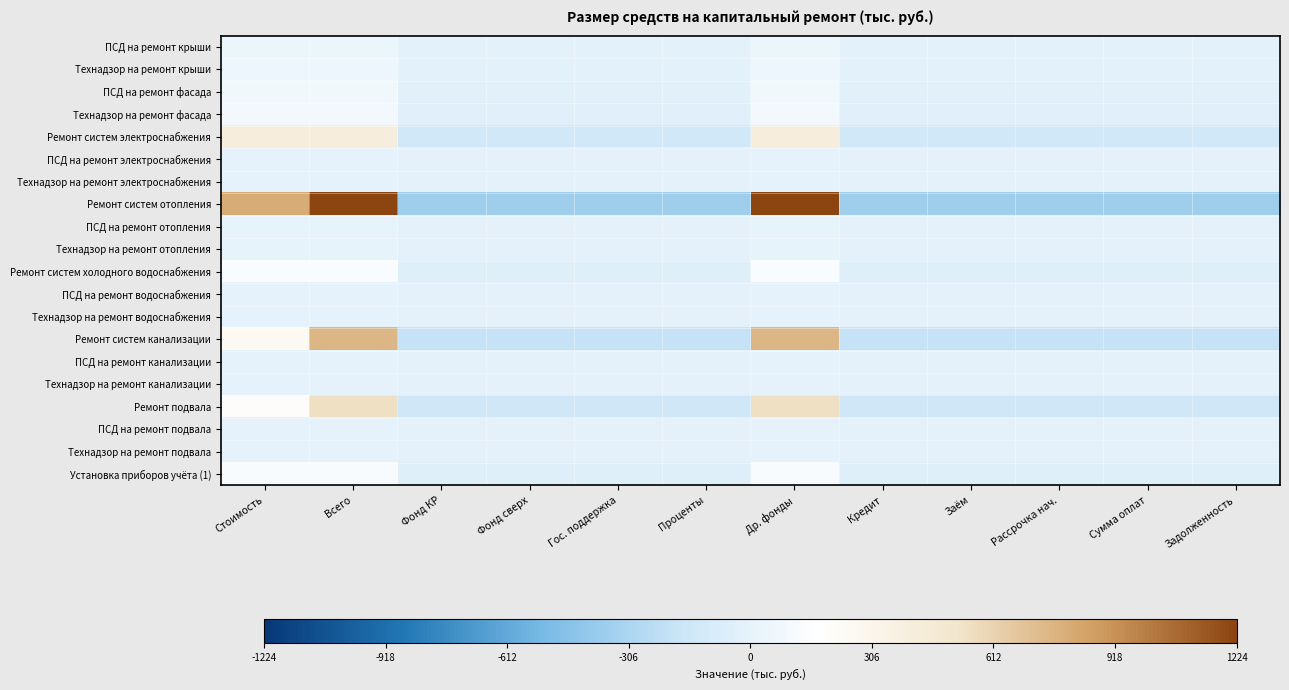

Reading left to right, transcribe all the data shown in this chart.

ПСД на ремонт крыши: Стоимость=46.7	Всего=46.7	Фонд КР=-15.6	Фонд сверх=-15.6	Гос. поддержка=-15.6	Проценты=-15.6	Др. фонды=46.7	Кредит=-15.6	Заём=-15.6	Рассрочка нач.=-15.6	Сумма оплат=-15.6	Задолженность=-15.6
Технадзор на ремонт крыши: Стоимость=56.2	Всего=56.2	Фонд КР=-18.7	Фонд сверх=-18.7	Гос. поддержка=-18.7	Проценты=-18.7	Др. фонды=56.2	Кредит=-18.7	Заём=-18.7	Рассрочка нач.=-18.7	Сумма оплат=-18.7	Задолженность=-18.7
ПСД на ремонт фасада: Стоимость=77.0	Всего=77.0	Фонд КР=-25.7	Фонд сверх=-25.7	Гос. поддержка=-25.7	Проценты=-25.7	Др. фонды=77.0	Кредит=-25.7	Заём=-25.7	Рассрочка нач.=-25.7	Сумма оплат=-25.7	Задолженность=-25.7
Технадзор на ремонт фасада: Стоимость=87.2	Всего=87.2	Фонд КР=-29.1	Фонд сверх=-29.1	Гос. поддержка=-29.1	Проценты=-29.1	Др. фонды=87.2	Кредит=-29.1	Заём=-29.1	Рассрочка нач.=-29.1	Сумма оплат=-29.1	Задолженность=-29.1
Ремонт систем электроснабжения: Стоимость=407.5	Всего=407.5	Фонд КР=-135.8	Фонд сверх=-135.8	Гос. поддержка=-135.8	Проценты=-135.8	Др. фонды=407.5	Кредит=-135.8	Заём=-135.8	Рассрочка нач.=-135.8	Сумма оплат=-135.8	Задолженность=-135.8
ПСД на ремонт электроснабжения: Стоимость=4.5	Всего=4.5	Фонд КР=-1.5	Фонд сверх=-1.5	Гос. поддержка=-1.5	Проценты=-1.5	Др. фонды=4.5	Кредит=-1.5	Заём=-1.5	Рассрочка нач.=-1.5	Сумма оплат=-1.5	Задолженность=-1.5
Технадзор на ремонт электроснабжения: Стоимость=5.9	Всего=5.9	Фонд КР=-2.0	Фонд сверх=-2.0	Гос. поддержка=-2.0	Проценты=-2.0	Др. фонды=5.9	Кредит=-2.0	Заём=-2.0	Рассрочка нач.=-2.0	Сумма оплат=-2.0	Задолженность=-2.0
Ремонт систем отопления: Стоимость=798.5	Всего=1224.3	Фонд КР=-360.8	Фонд сверх=-360.8	Гос. поддержка=-360.8	Проценты=-360.8	Др. фонды=1224.3	Кредит=-360.8	Заём=-360.8	Рассрочка нач.=-360.8	Сумма оплат=-360.8	Задолженность=-360.8
ПСД на ремонт отопления: Стоимость=9.9	Всего=9.9	Фонд КР=-3.3	Фонд сверх=-3.3	Гос. поддержка=-3.3	Проценты=-3.3	Др. фонды=9.9	Кредит=-3.3	Заём=-3.3	Рассрочка нач.=-3.3	Сумма оплат=-3.3	Задолженность=-3.3
Технадзор на ремонт отопления: Стоимость=12.5	Всего=12.5	Фонд КР=-4.2	Фонд сверх=-4.2	Гос. поддержка=-4.2	Проценты=-4.2	Др. фонды=12.5	Кредит=-4.2	Заём=-4.2	Рассрочка нач.=-4.2	Сумма оплат=-4.2	Задолженность=-4.2
Ремонт систем холодного водоснабжения: Стоимость=141.6	Всего=141.6	Фонд КР=-47.2	Фонд сверх=-47.2	Гос. поддержка=-47.2	Проценты=-47.2	Др. фонды=141.6	Кредит=-47.2	Заём=-47.2	Рассрочка нач.=-47.2	Сумма оплат=-47.2	Задолженность=-47.2
ПСД на ремонт водоснабжения: Стоимость=2.1	Всего=2.1	Фонд КР=-0.7	Фонд сверх=-0.7	Гос. поддержка=-0.7	Проценты=-0.7	Др. фонды=2.1	Кредит=-0.7	Заём=-0.7	Рассрочка нач.=-0.7	Сумма оплат=-0.7	Задолженность=-0.7
Технадзор на ремонт водоснабжения: Стоимость=2.0	Всего=2.0	Фонд КР=-0.7	Фонд сверх=-0.7	Гос. поддержка=-0.7	Проценты=-0.7	Др. фонды=2.0	Кредит=-0.7	Заём=-0.7	Рассрочка нач.=-0.7	Сумма оплат=-0.7	Задолженность=-0.7
Ремонт систем канализации: Стоимость=254.1	Всего=753.9	Фонд КР=-195.8	Фонд сверх=-195.8	Гос. поддержка=-195.8	Проценты=-195.8	Др. фонды=753.9	Кредит=-195.8	Заём=-195.8	Рассрочка нач.=-195.8	Сумма оплат=-195.8	Задолженность=-195.8
ПСД на ремонт канализации: Стоимость=4.2	Всего=4.2	Фонд КР=-1.4	Фонд сверх=-1.4	Гос. поддержка=-1.4	Проценты=-1.4	Др. фонды=4.2	Кредит=-1.4	Заём=-1.4	Рассрочка нач.=-1.4	Сумма оплат=-1.4	Задолженность=-1.4
Технадзор на ремонт канализации: Стоимость=4.9	Всего=4.9	Фонд КР=-1.6	Фонд сверх=-1.6	Гос. поддержка=-1.6	Проценты=-1.6	Др. фонды=4.9	Кредит=-1.6	Заём=-1.6	Рассрочка нач.=-1.6	Сумма оплат=-1.6	Задолженность=-1.6
Ремонт подвала: Стоимость=202.2	Всего=548.9	Фонд КР=-144.4	Фонд сверх=-144.4	Гос. поддержка=-144.4	Проценты=-144.4	Др. фонды=548.9	Кредит=-144.4	Заём=-144.4	Рассрочка нач.=-144.4	Сумма оплат=-144.4	Задолженность=-144.4
ПСД на ремонт подвала: Стоимость=3.1	Всего=3.1	Фонд КР=-1.0	Фонд сверх=-1.0	Гос. поддержка=-1.0	Проценты=-1.0	Др. фонды=3.1	Кредит=-1.0	Заём=-1.0	Рассрочка нач.=-1.0	Сумма оплат=-1.0	Задолженность=-1.0
Технадзор на ремонт подвала: Стоимость=3.8	Всего=3.8	Фонд КР=-1.2	Фонд сверх=-1.2	Гос. поддержка=-1.2	Проценты=-1.2	Др. фонды=3.8	Кредит=-1.2	Заём=-1.2	Рассрочка нач.=-1.2	Сумма оплат=-1.2	Задолженность=-1.2
Установка приборов учёта (1): Стоимость=117.3	Всего=117.3	Фонд КР=-39.1	Фонд сверх=-39.1	Гос. поддержка=-39.1	Проценты=-39.1	Др. фонды=117.3	Кредит=-39.1	Заём=-39.1	Рассрочка нач.=-39.1	Сумма оплат=-39.1	Задолженность=-39.1